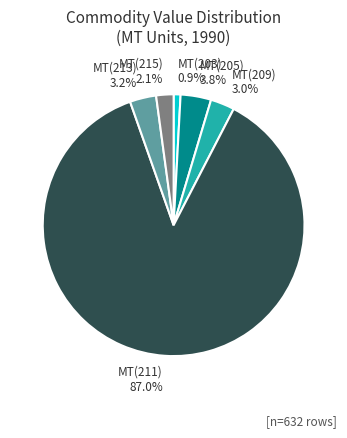

Combined, do MT(213) and MT(211) account for over 50%?

Yes